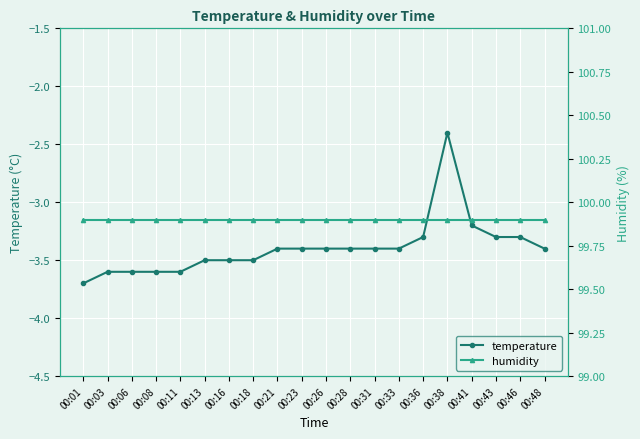

Reading left to right, extract all data points from this chart.

temperature: 00:01=-3.7	00:03=-3.6	00:06=-3.6	00:08=-3.6	00:11=-3.6	00:13=-3.5	00:16=-3.5	00:18=-3.5	00:21=-3.4	00:23=-3.4	00:26=-3.4	00:28=-3.4	00:31=-3.4	00:33=-3.4	00:36=-3.3	00:38=-2.4	00:41=-3.2	00:43=-3.3	00:46=-3.3	00:48=-3.4
humidity: 00:01=99.9	00:03=99.9	00:06=99.9	00:08=99.9	00:11=99.9	00:13=99.9	00:16=99.9	00:18=99.9	00:21=99.9	00:23=99.9	00:26=99.9	00:28=99.9	00:31=99.9	00:33=99.9	00:36=99.9	00:38=99.9	00:41=99.9	00:43=99.9	00:46=99.9	00:48=99.9